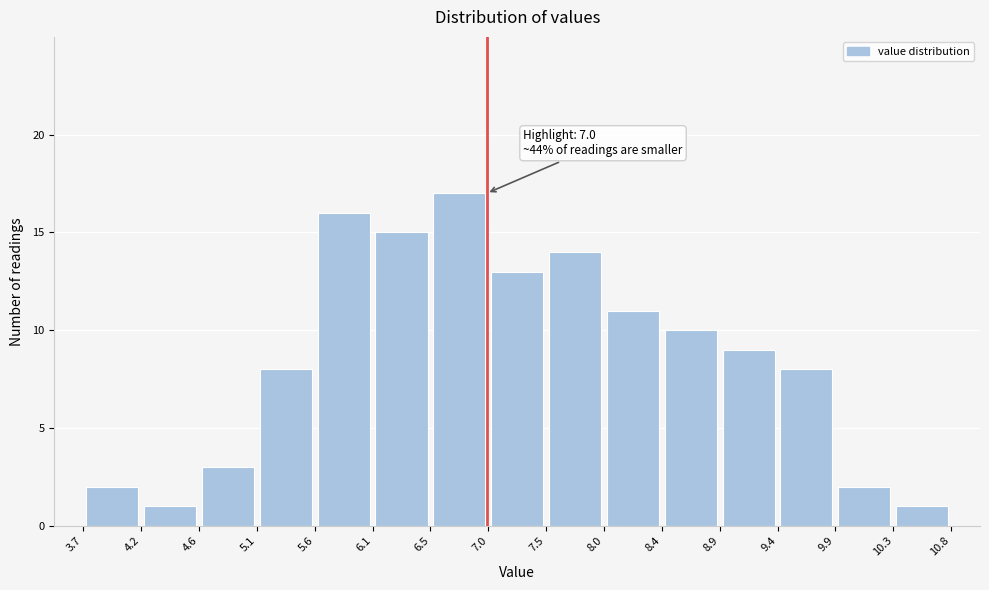

Which range on the x-axis has the tallest bar?

6.5 to 7.0